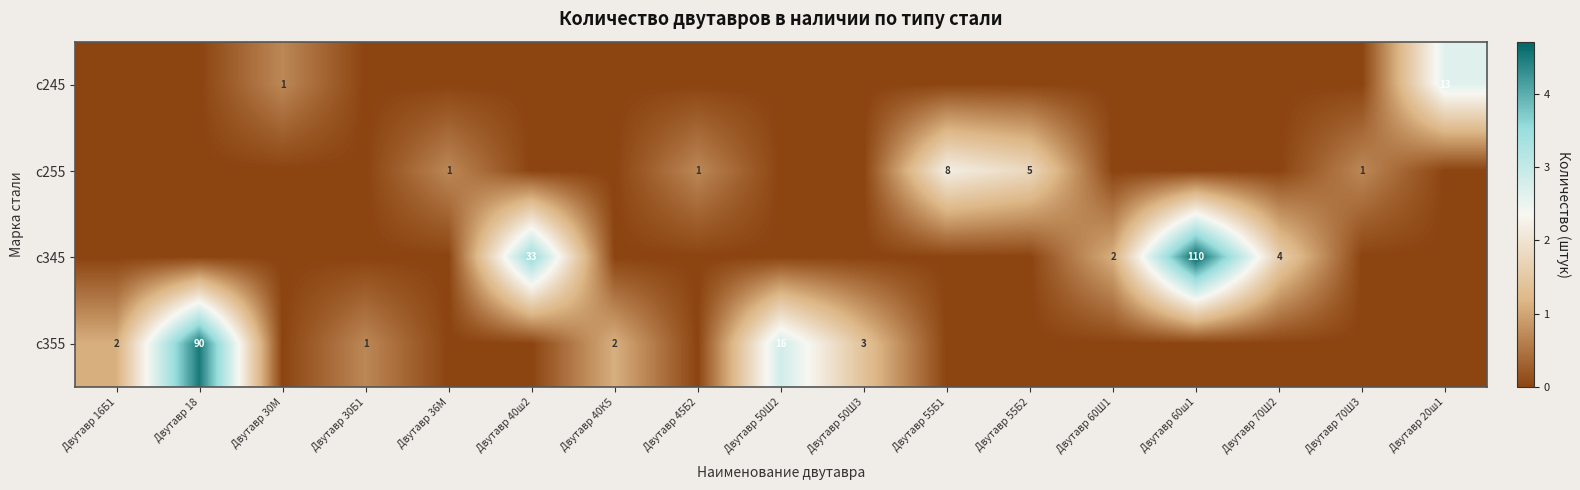

Which category has the lowest value in the с355 series?

Двутавр 30М